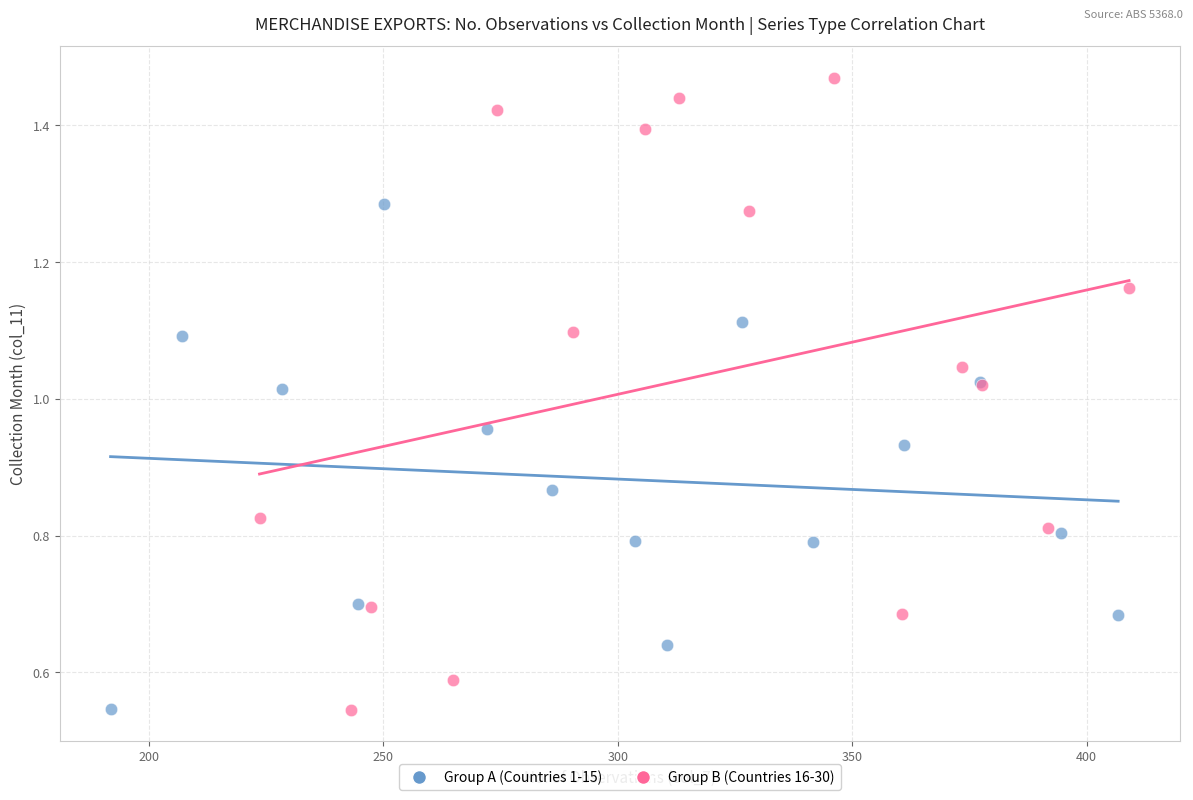

What are all the series names shown in the legend?

Group A (Countries 1-15), Group B (Countries 16-30)